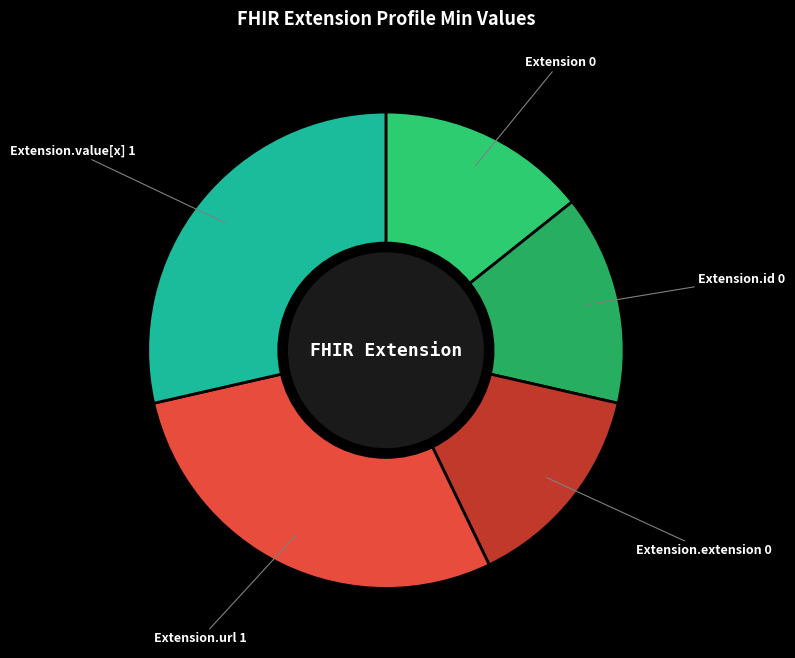

How many slices are in this pie chart?

5